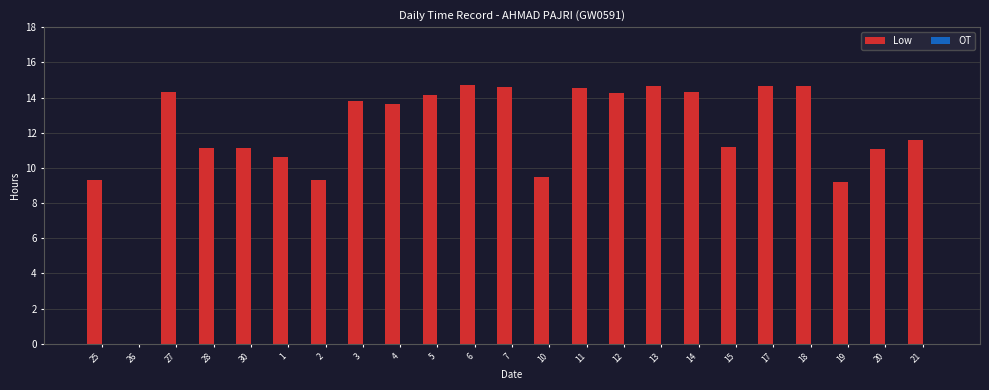

Approximately how many times larger is the value at 28 compared to 3?

0.8